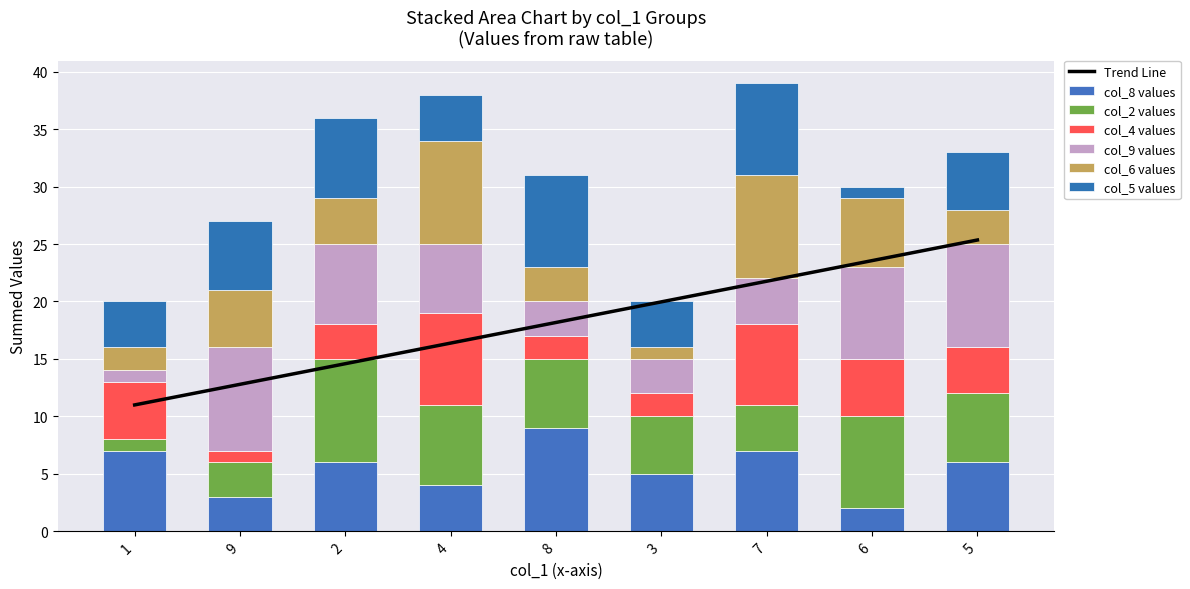

What is the spread (max minus min) of values at 7?

5